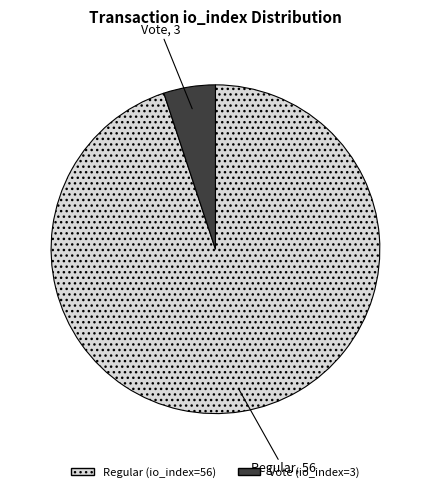

Between Regular (io_index=56) and Vote (io_index=3), which is larger?

Regular (io_index=56)